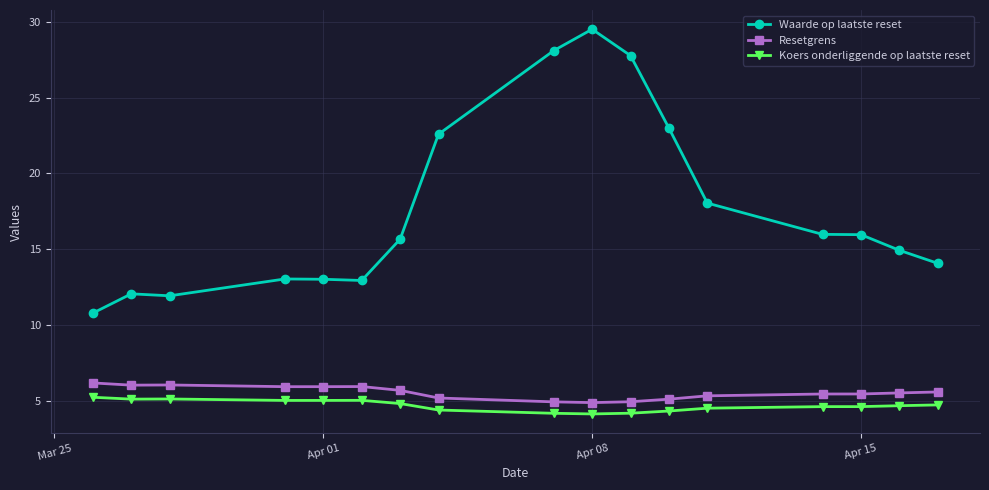

How many data points does each series have?

17